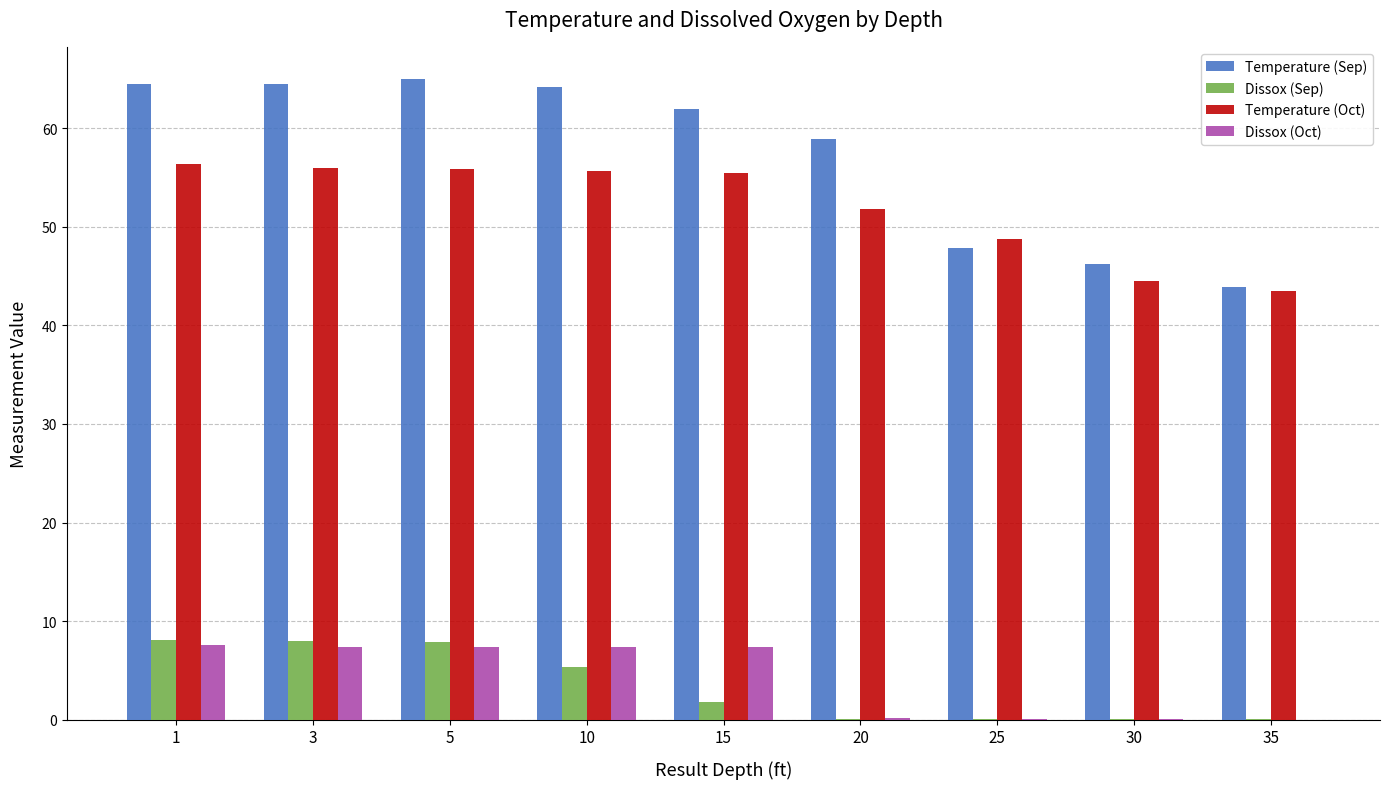

Between 5 and 20, which series saw the biggest shift?

Dissox (Sep)